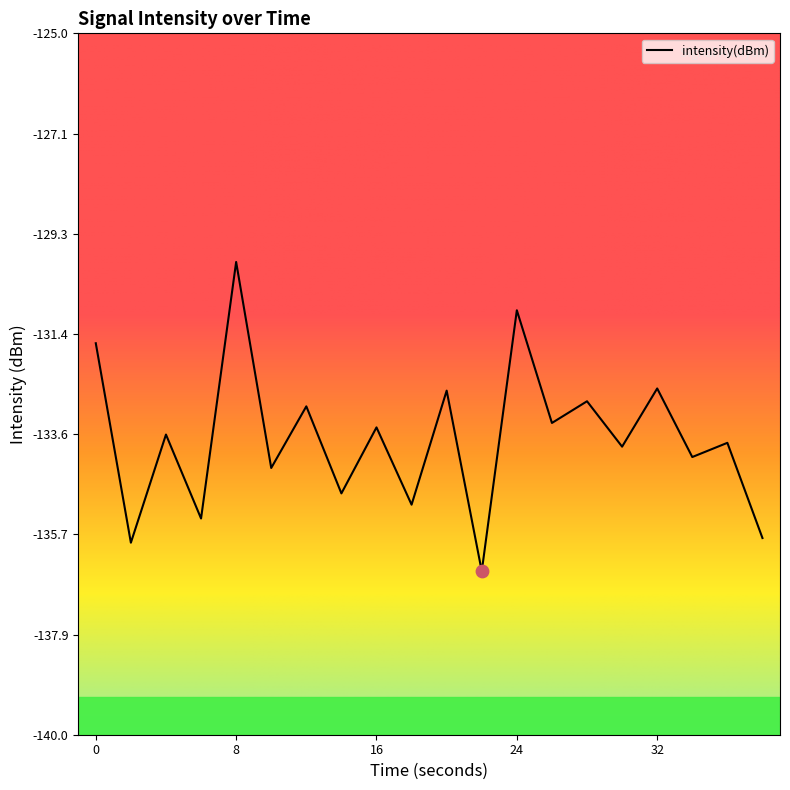

What is the minimum value shown in the chart?

-136.5